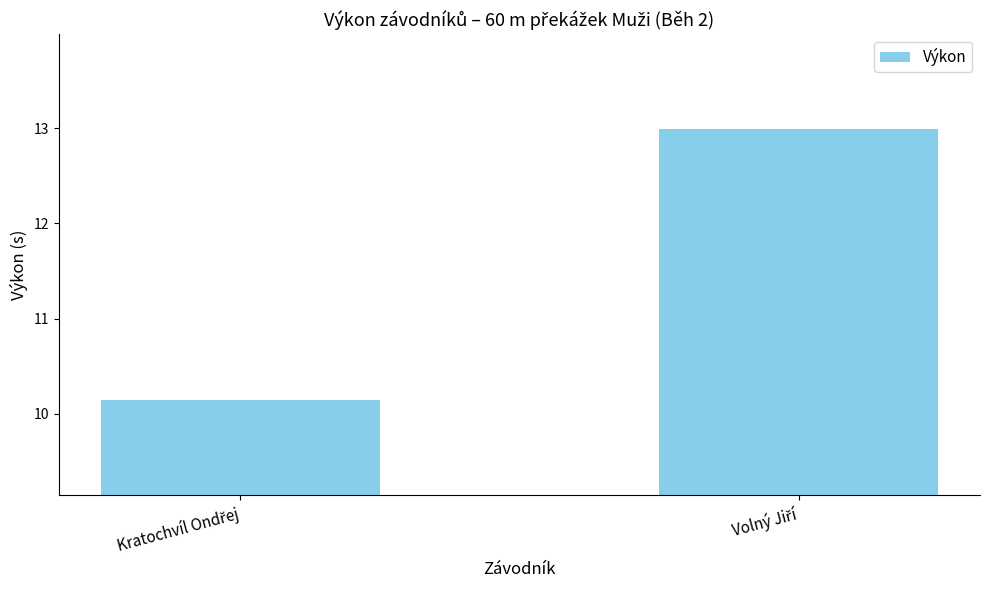

What is the average value?

11.6